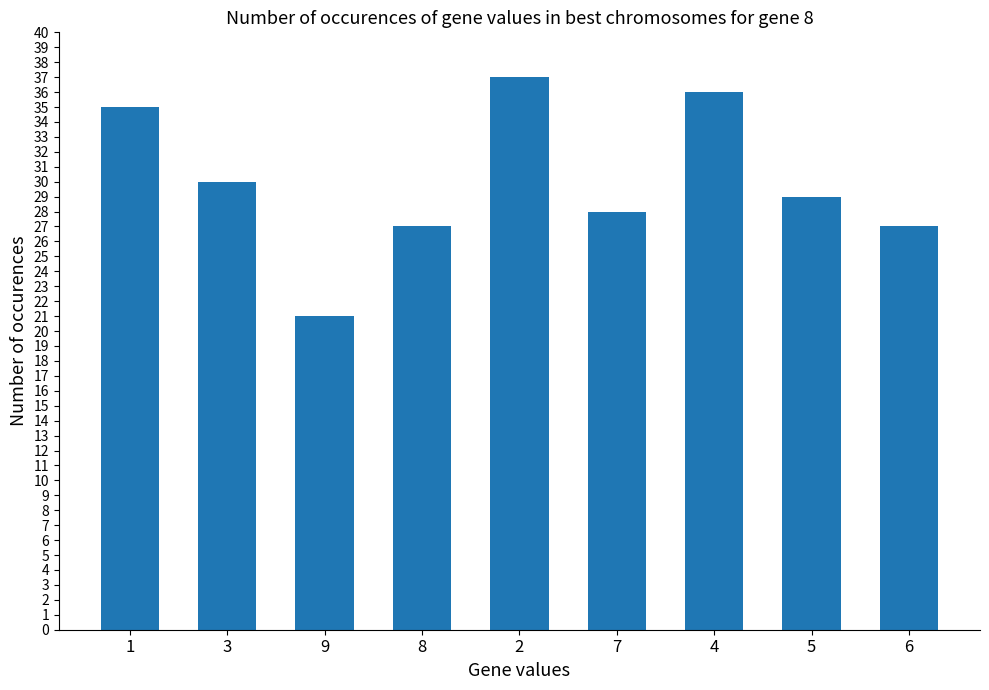

The chart shows a value of 13 at 5. True or false?

False